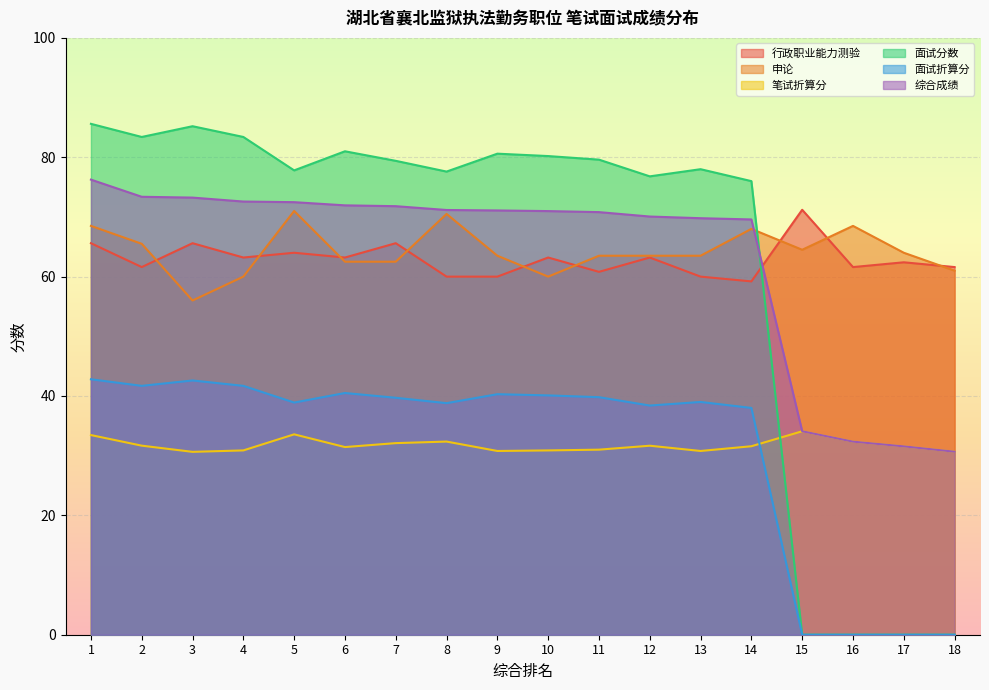

How many lines are shown in the chart?

6